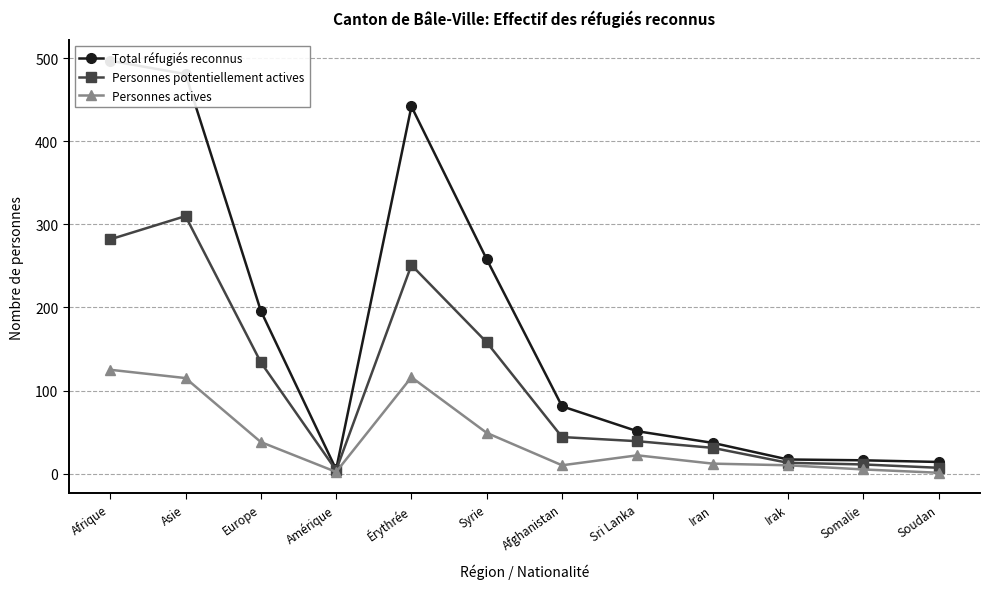

What is the spread (max minus min) of values at Afrique?

372